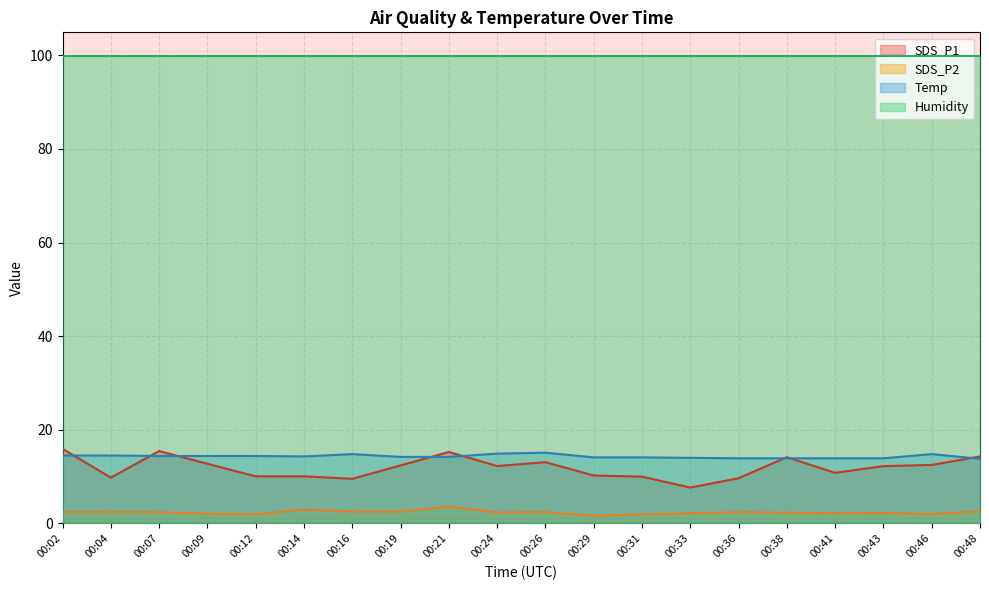

How many data points in SDS_P2 are above 2?

17